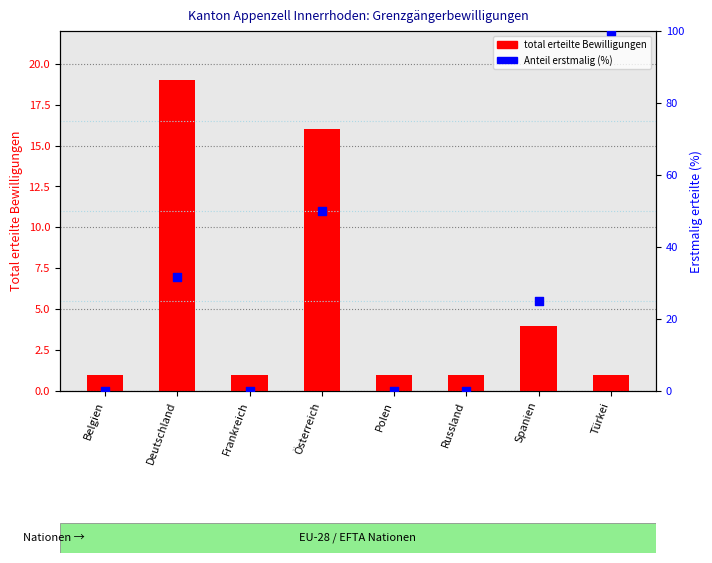

What are all the series names shown in the legend?

total erteilte Bewilligungen, Anteil erstmalig (%)